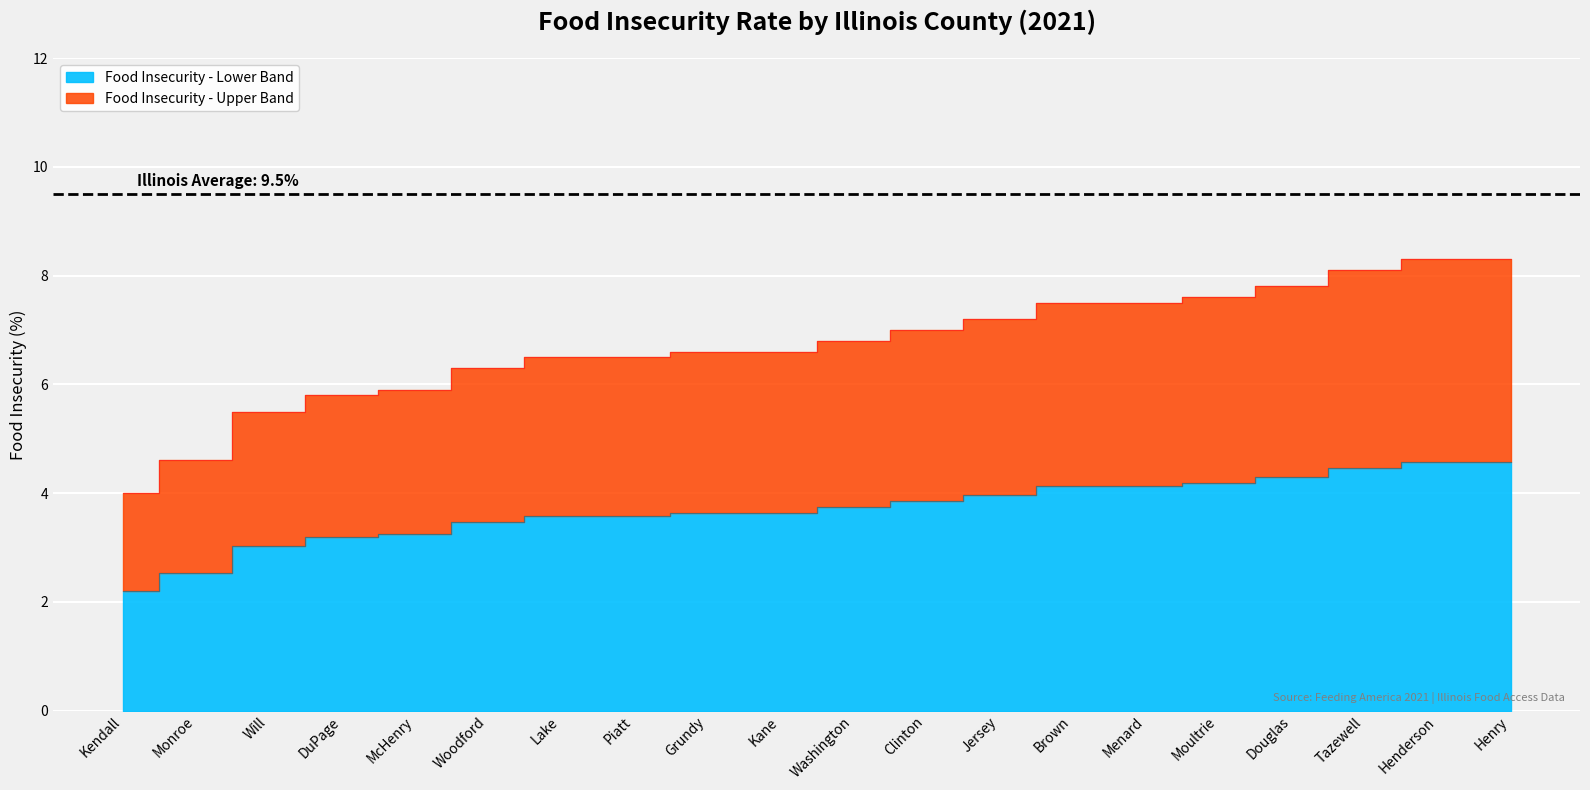

What is the difference between the maximum and minimum values?

4.3